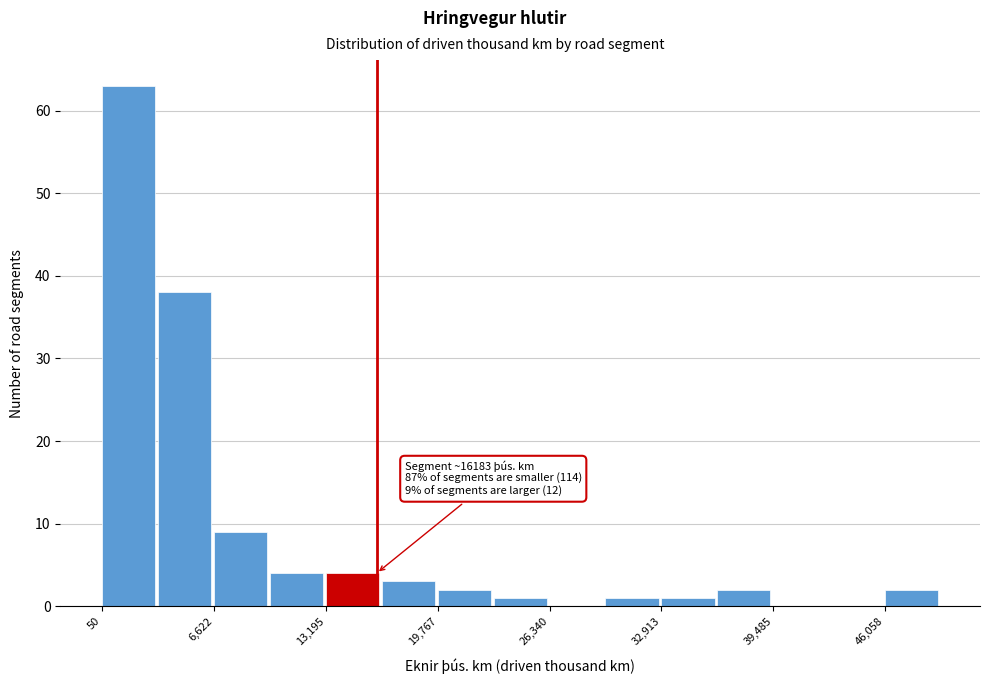

Read against the x-axis, roughly where is the centre of the tallest bar?

2000